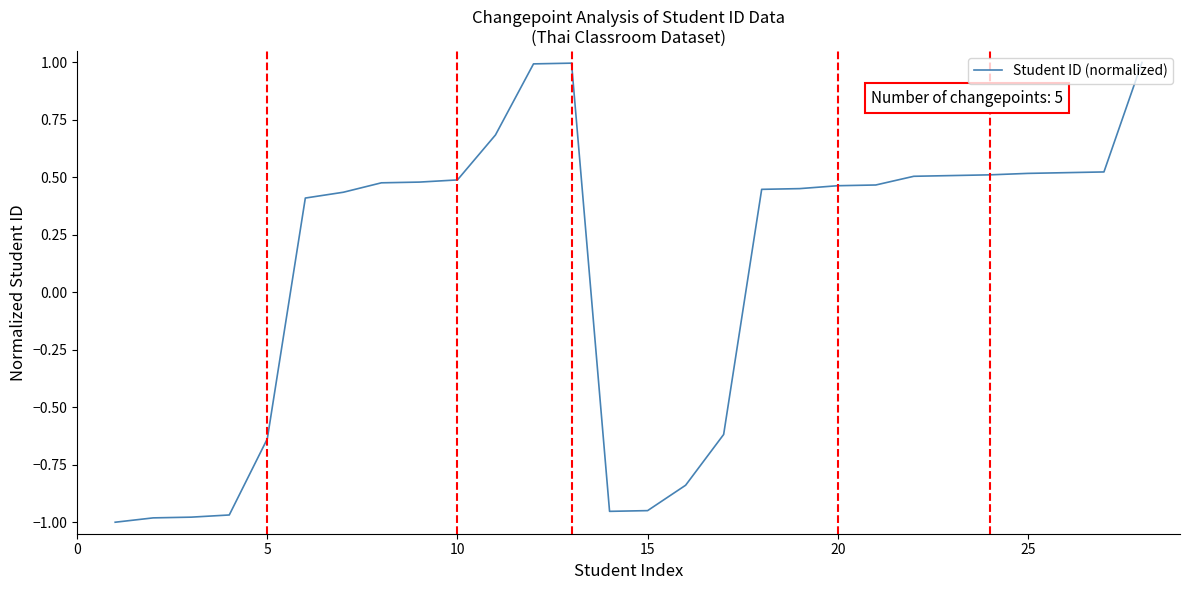

What is the difference between the maximum and minimum values?

2.0